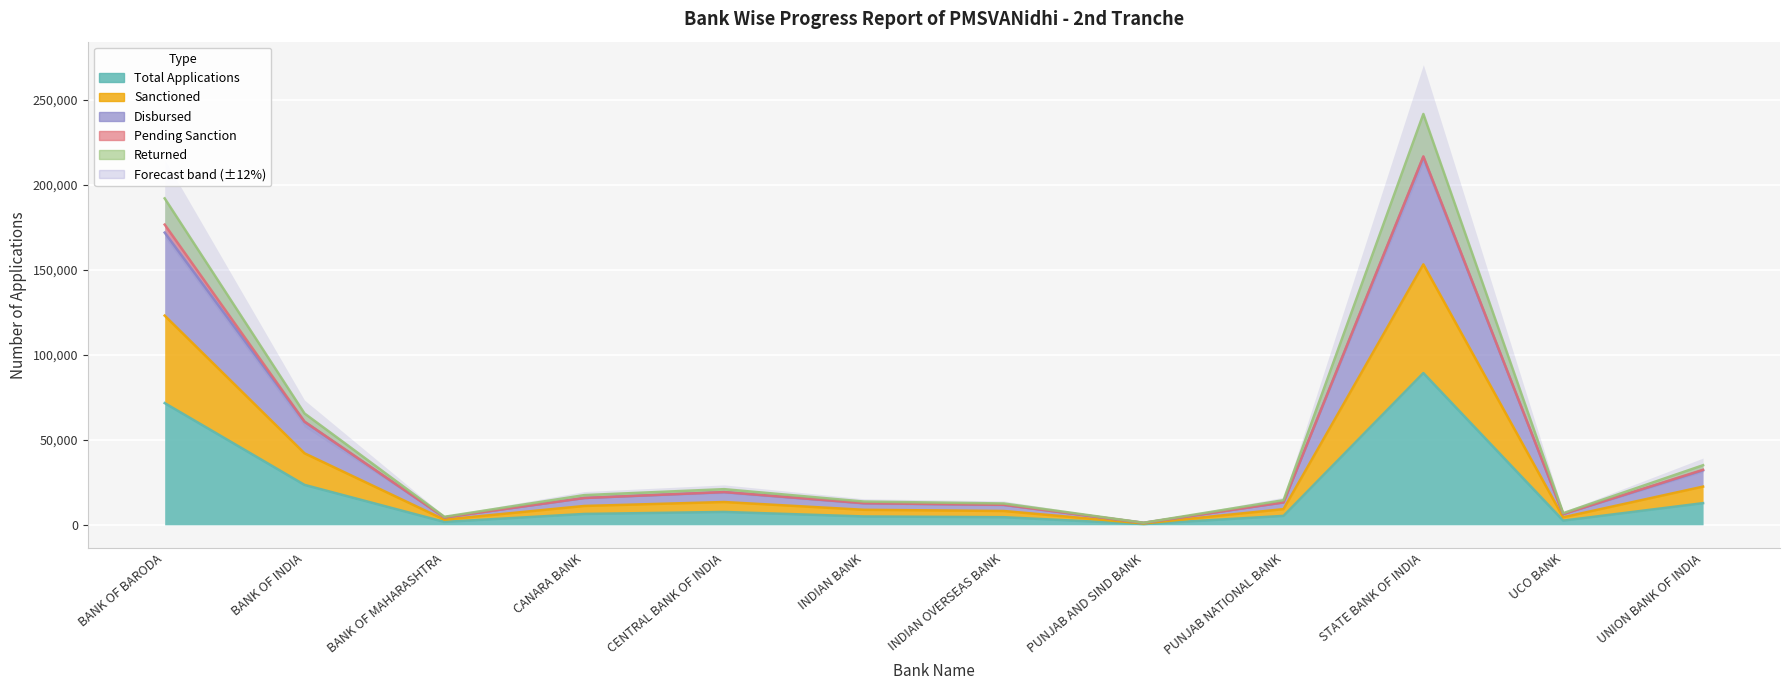

Where is Disbursed nearest to the value 121516?

BANK OF INDIA